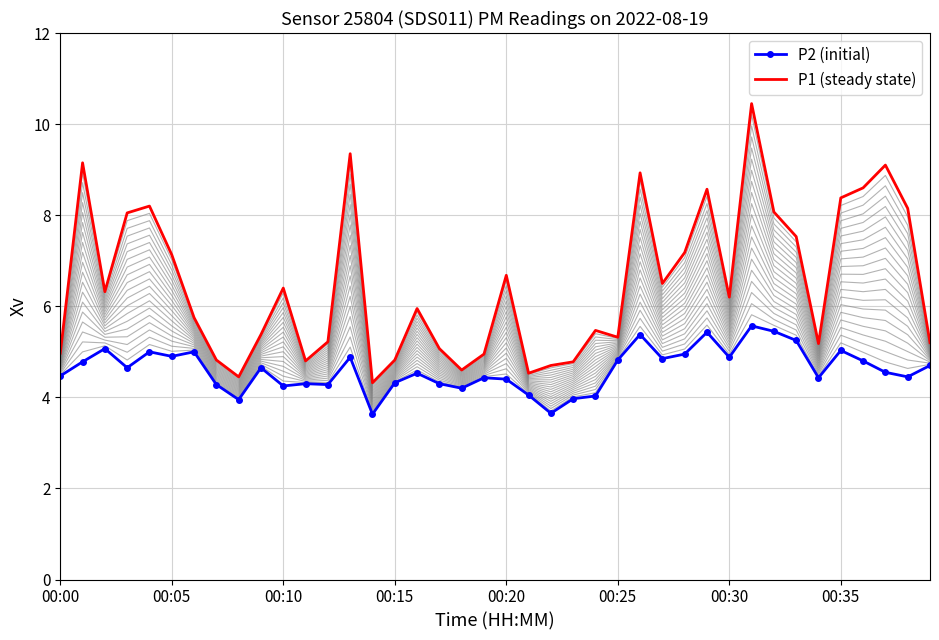

How many categories are shown in the chart?

40